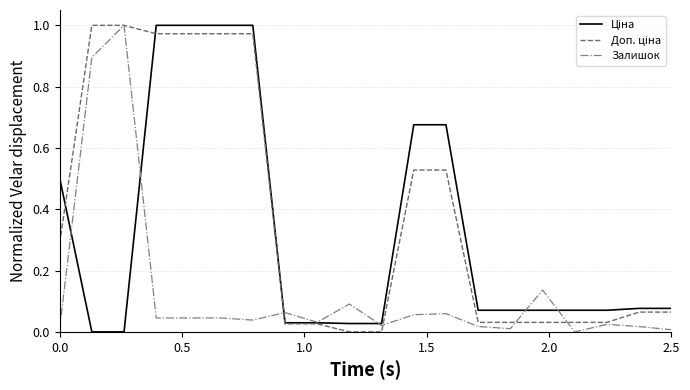

Reading right to left, list all the values displayed in this chart.

Ціна: 0.1	0.1	0.1	0.1	0.1	0.1	0.1	0.7	0.7	0.0	0.0	0.0	0.0	1.0	1.0	1.0	1.0	0.0	0.0	0.5
Доп. ціна: 0.1	0.1	0.0	0.0	0.0	0.0	0.0	0.5	0.5	0.0	0.0	0.0	0.0	1.0	1.0	1.0	1.0	1.0	1.0	0.3
Залишок: 0.0	0.0	0.0	0.0	0.1	0.0	0.0	0.1	0.1	0.0	0.1	0.0	0.1	0.0	0.0	0.0	0.0	1.0	0.9	0.0